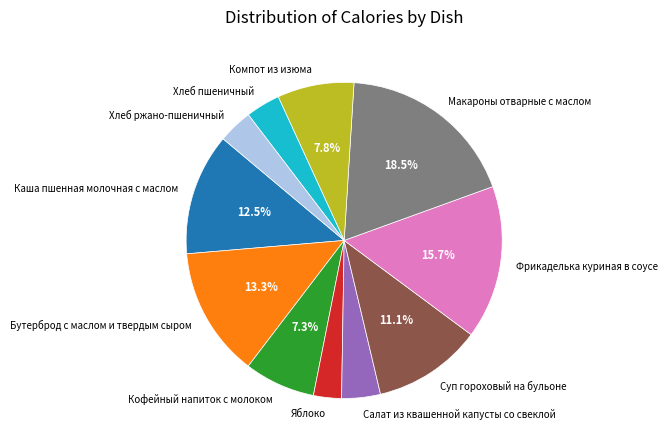

How many slices are in this pie chart?

11